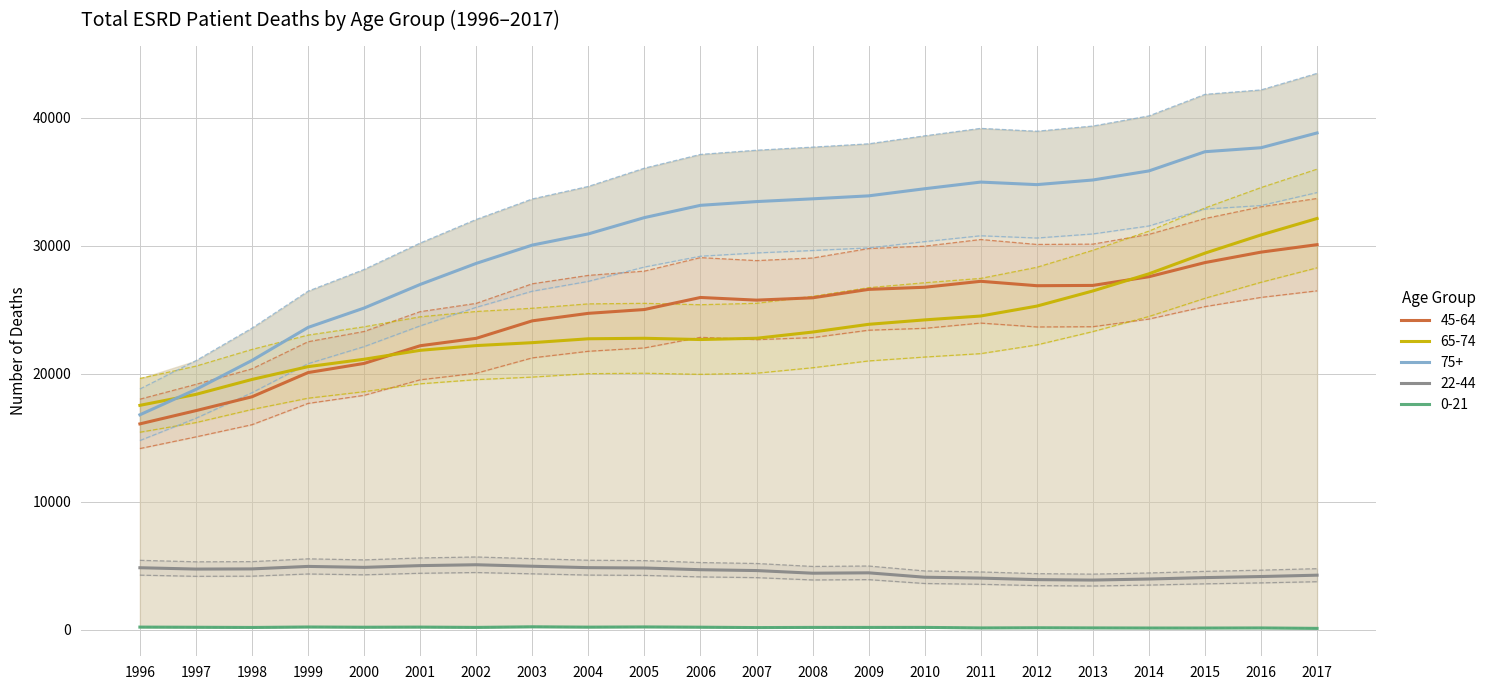

Is this an area chart (filled region under the line)?

No